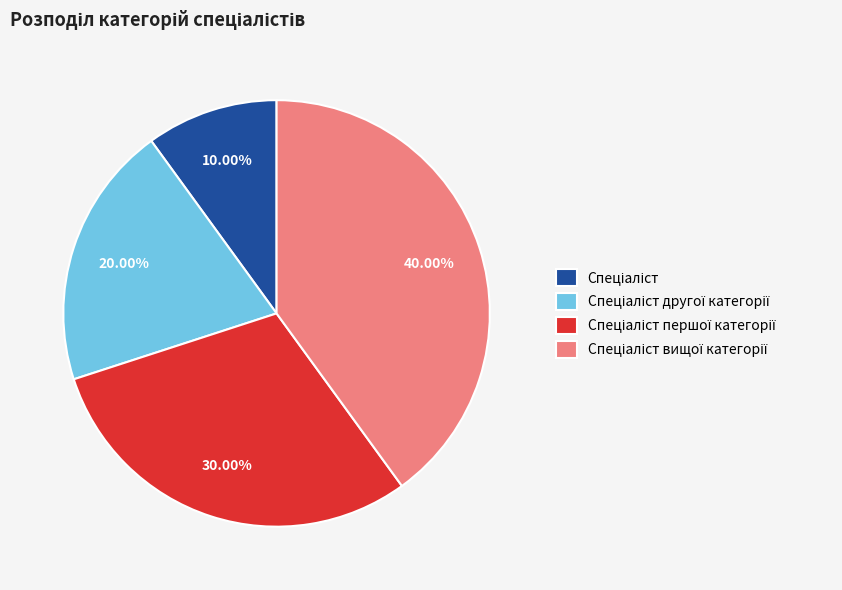

Count the number of slices in the pie.

4